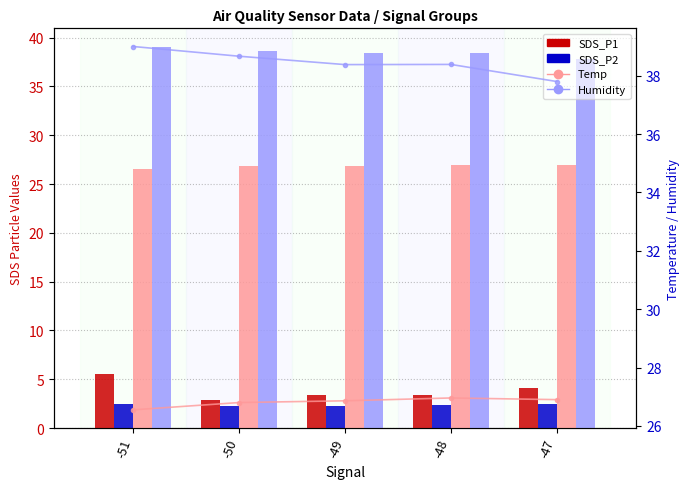

How many bars are there in total?

20